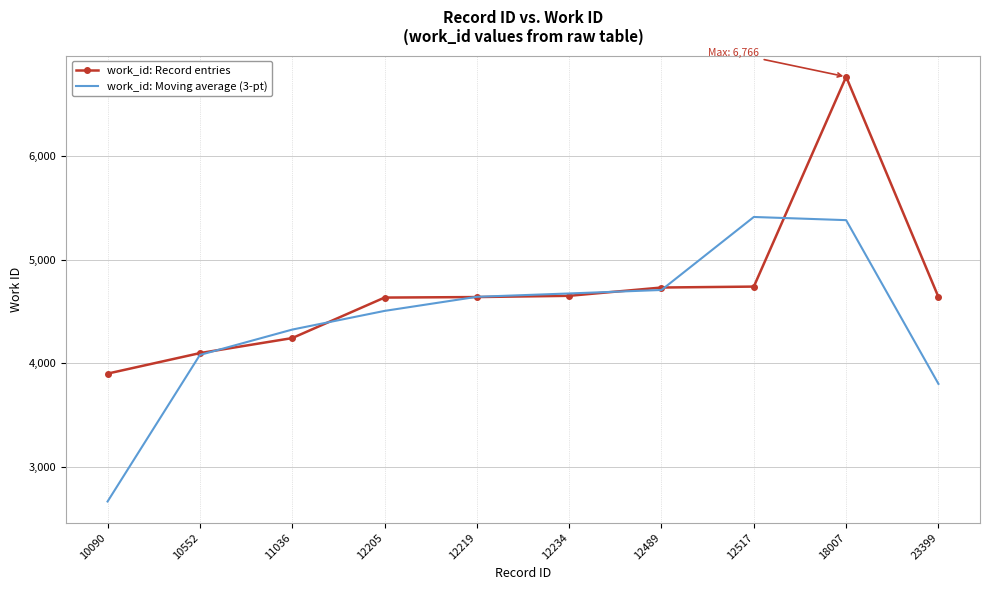

Is it true that work_id: Record entries equals 4741.0 at 12517?

True